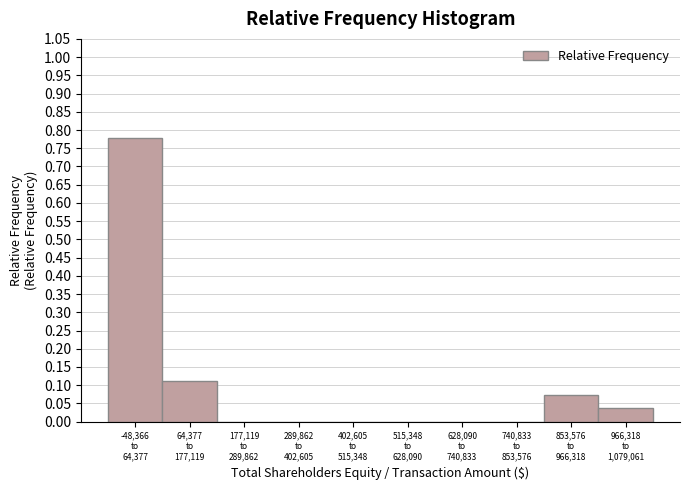

What is the sum of all values?

1.0